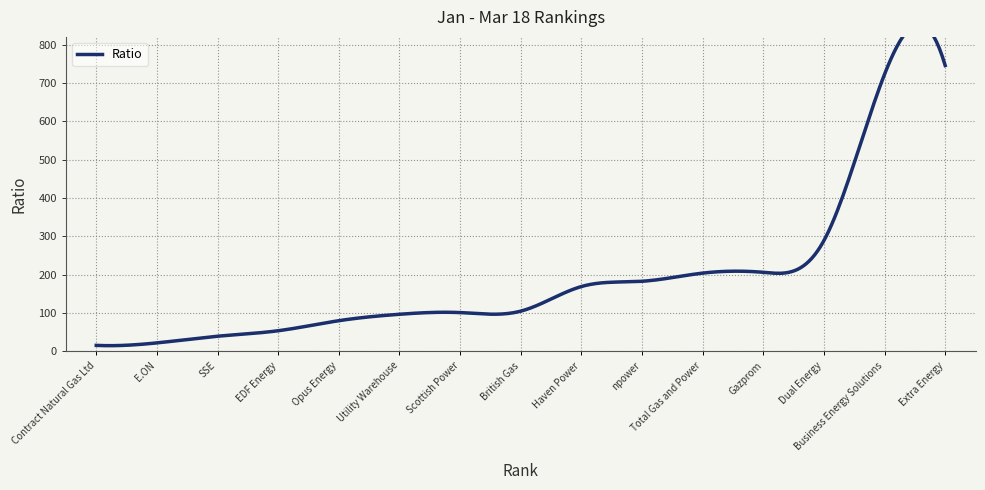

What is the label of the 5th point from the left?

Opus Energy